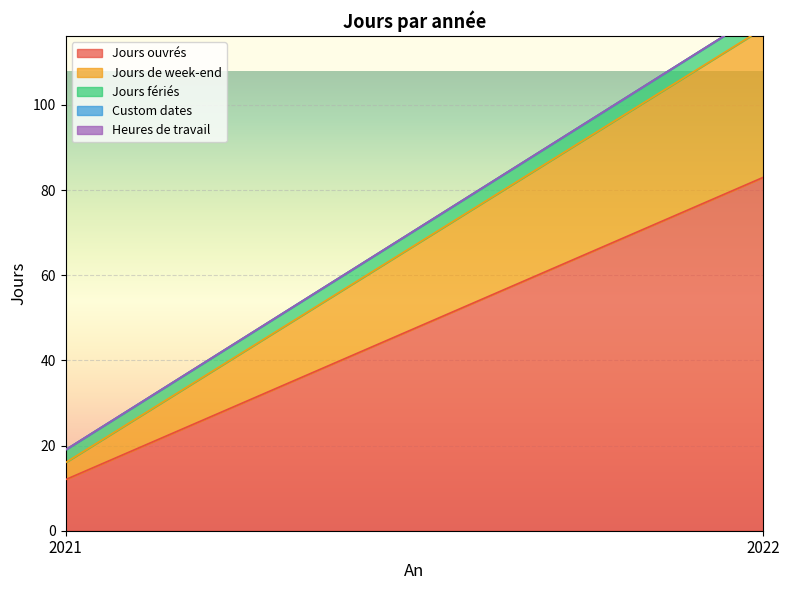

Rank the categories by Jours fériés value from lowest to highest.

2021, 2022